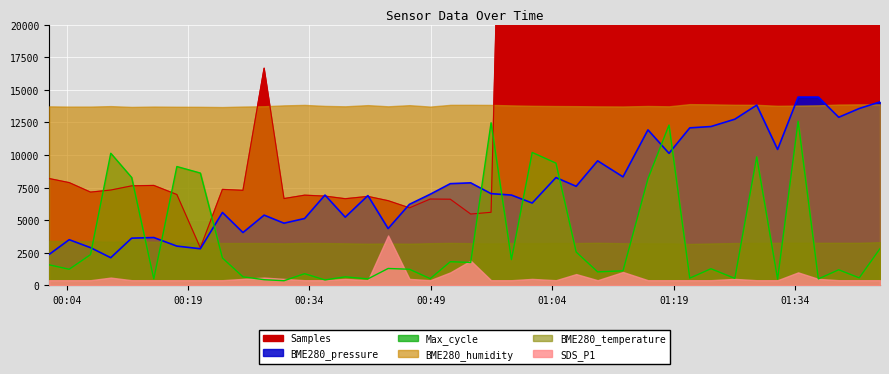

Is the value of BME280_pressure at 2021/03/28 00:56:26 greater than the value of Max_cycle at 2021/03/28 00:09:27?

No